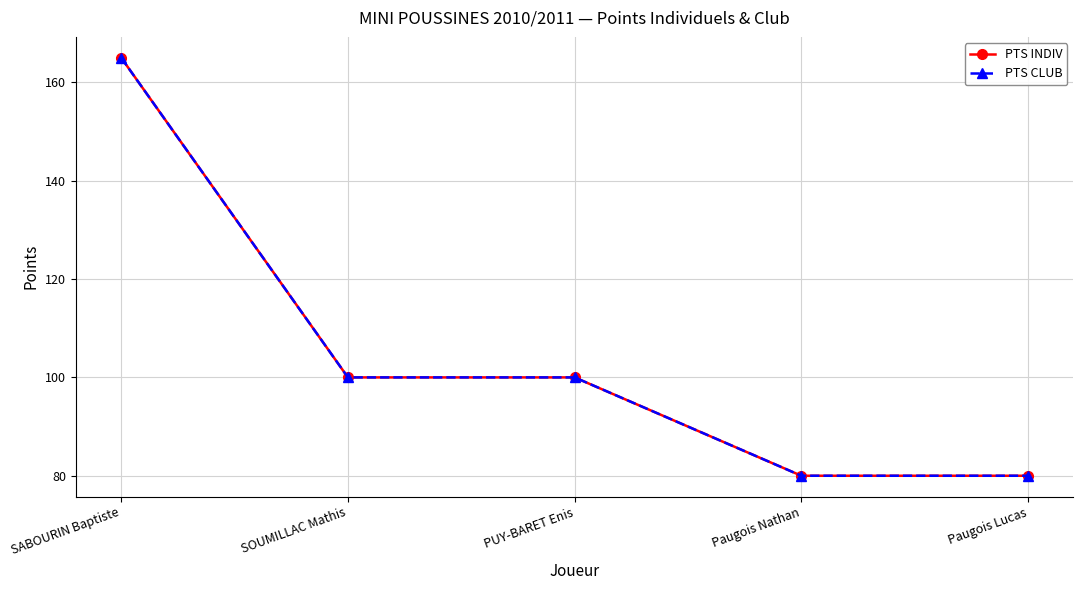

Is it true that PTS CLUB equals 80 at Paugois Lucas?

True